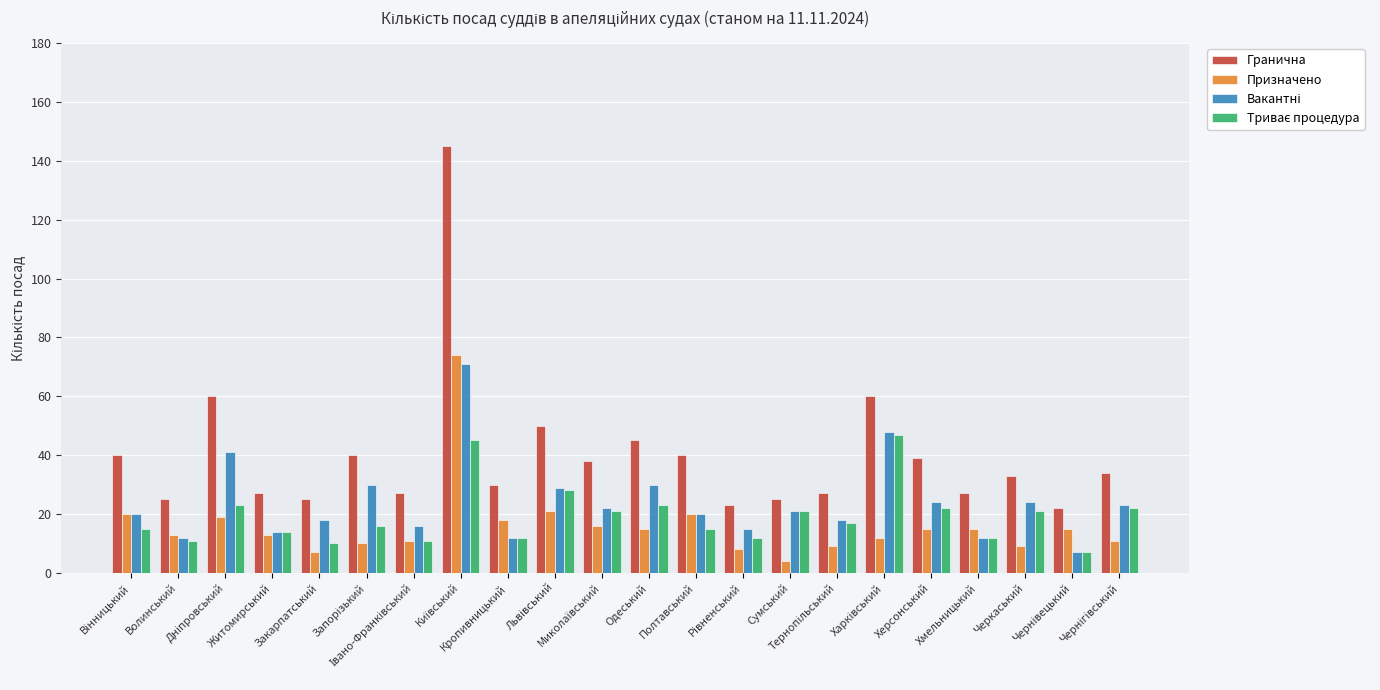

Which series has the largest range (max minus min)?

Гранична